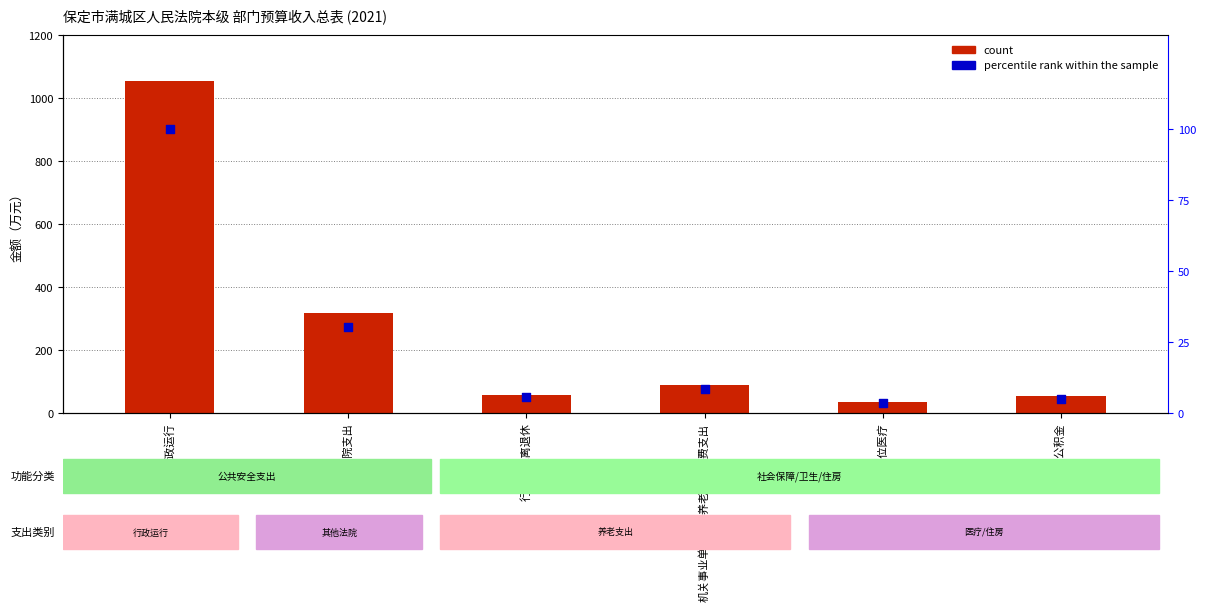

What is the total value across all series at 住房公积金?

58.8